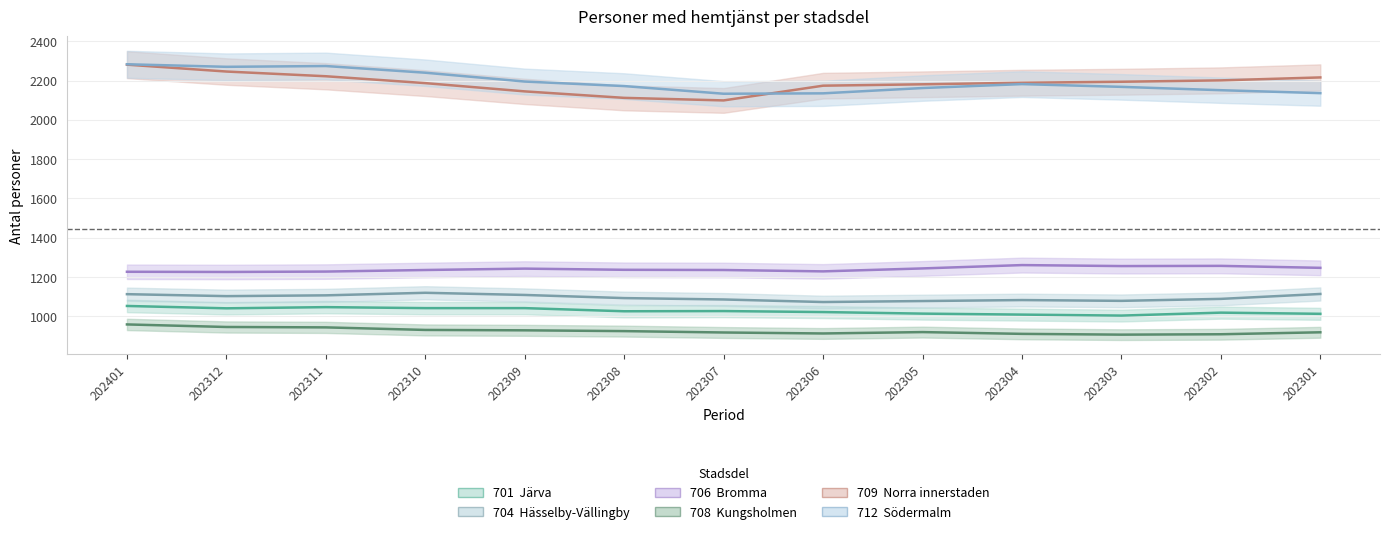

Reading left to right, transcribe all the data shown in this chart.

701  Järva: 202401=1053	202312=1041	202311=1047	202310=1042	202309=1042	202308=1026	202307=1027	202306=1022	202305=1014	202304=1009	202303=1004	202302=1019	202301=1013
704  Hässelby-Vällingby: 202401=1113	202312=1103	202311=1107	202310=1120	202309=1109	202308=1093	202307=1086	202306=1073	202305=1078	202304=1083	202303=1079	202302=1089	202301=1114
706  Bromma: 202401=1227	202312=1226	202311=1228	202310=1236	202309=1243	202308=1237	202307=1236	202306=1229	202305=1244	202304=1261	202303=1256	202302=1257	202301=1247
708  Kungsholmen: 202401=959	202312=946	202311=944	202310=931	202309=929	202308=925	202307=918	202306=913	202305=920	202304=911	202303=907	202302=909	202301=919
709  Norra innerstaden: 202401=2281	202312=2246	202311=2222	202310=2187	202309=2145	202308=2112	202307=2099	202306=2174	202305=2181	202304=2189	202303=2194	202302=2201	202301=2216
712  Södermalm: 202401=2283	202312=2270	202311=2274	202310=2240	202309=2195	202308=2172	202307=2133	202306=2135	202305=2162	202304=2182	202303=2168	202302=2151	202301=2136